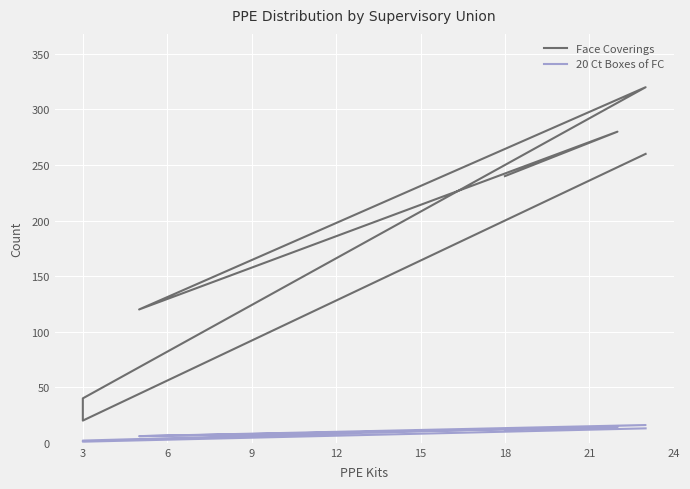

In Face Coverings, how many points are higher than both neighbors (excluding endpoints)?

2